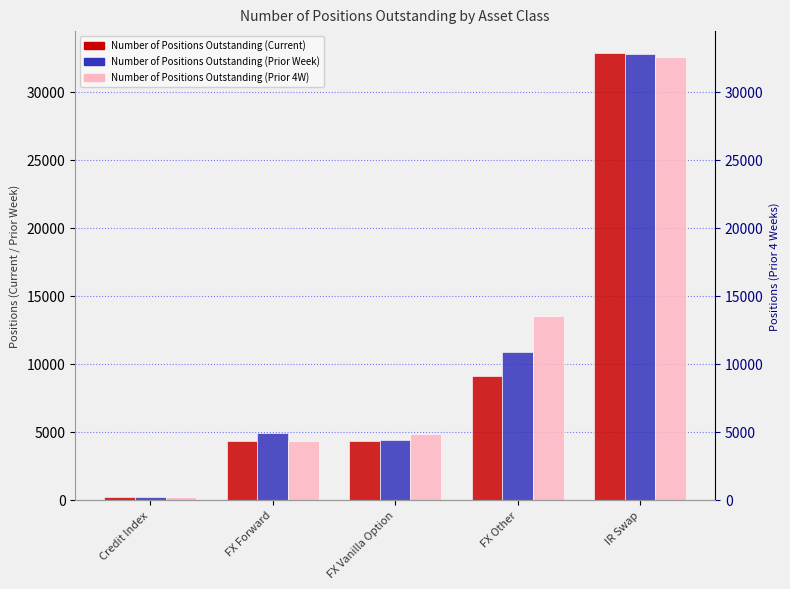

How many groups of bars are there?

5